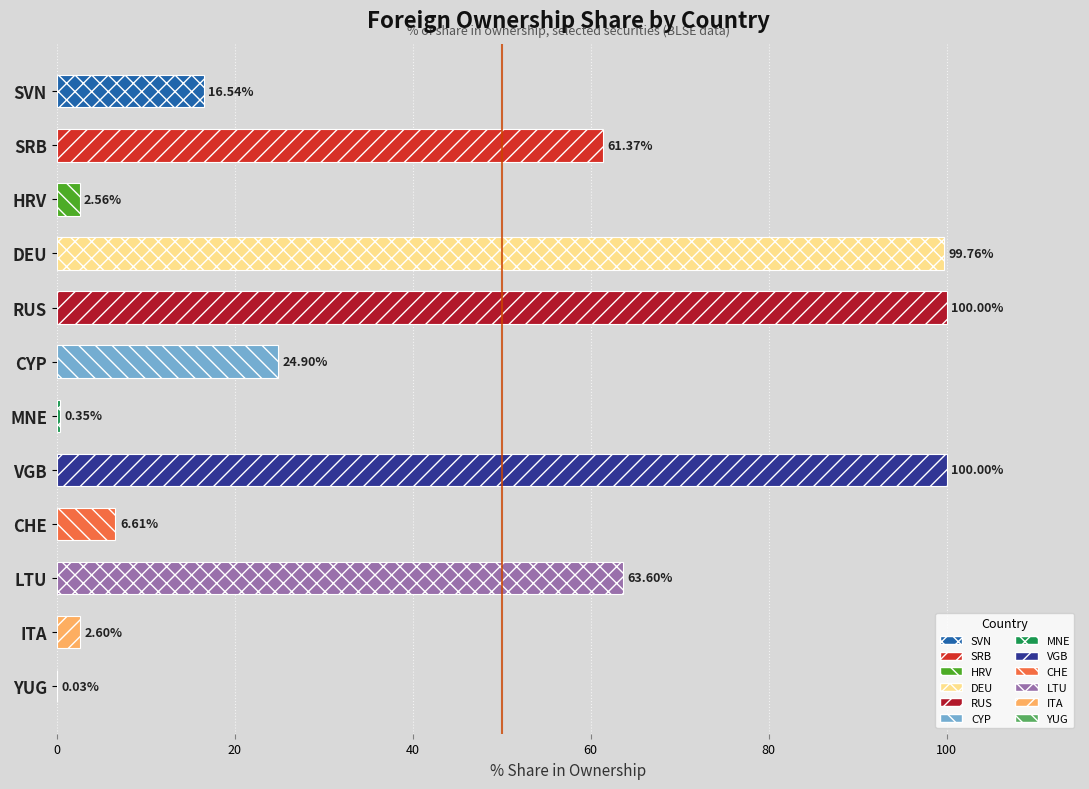

Where is the data nearest to the value 50?

SRB